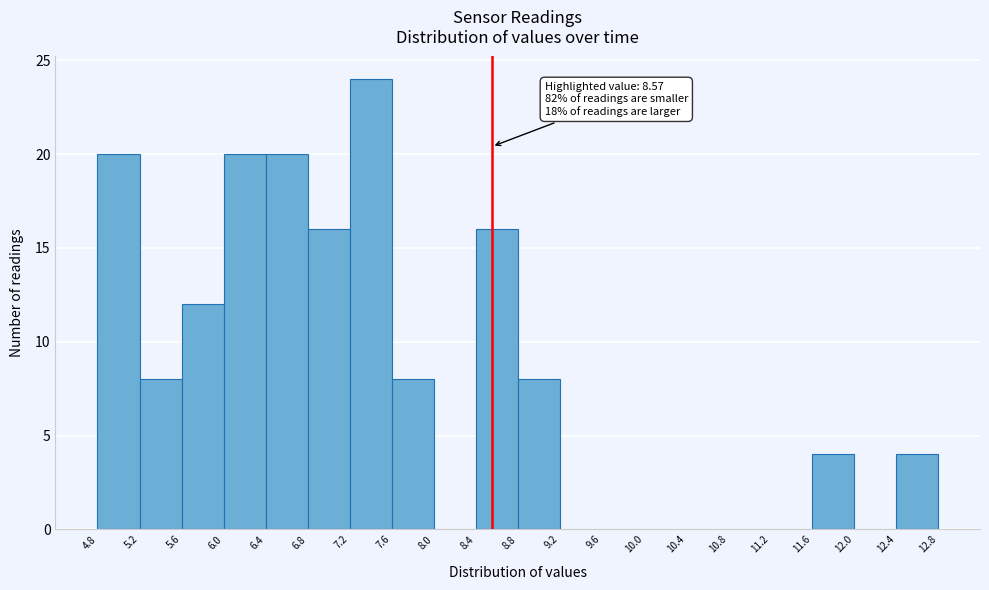

Which range on the x-axis has the tallest bar?

7.2 to 7.6